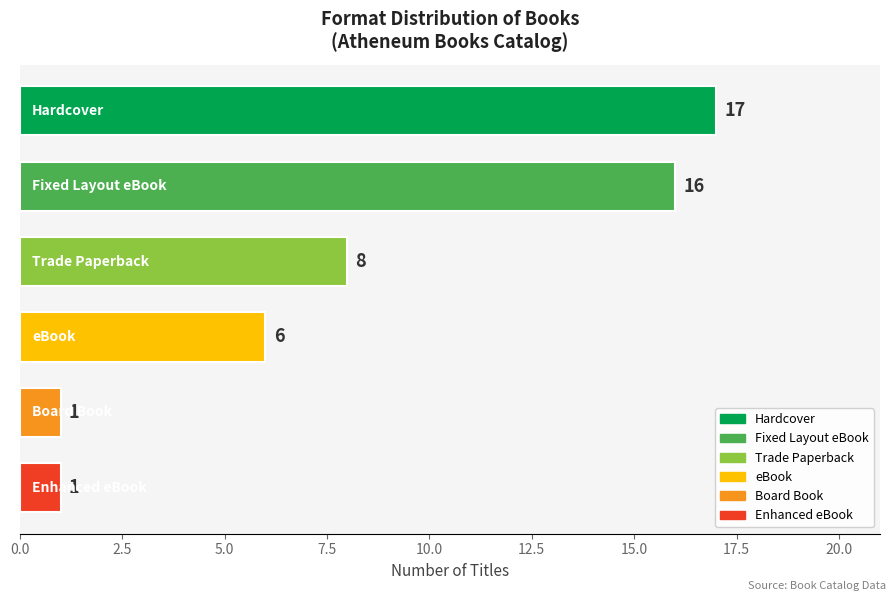

How many bars are there in total?

6